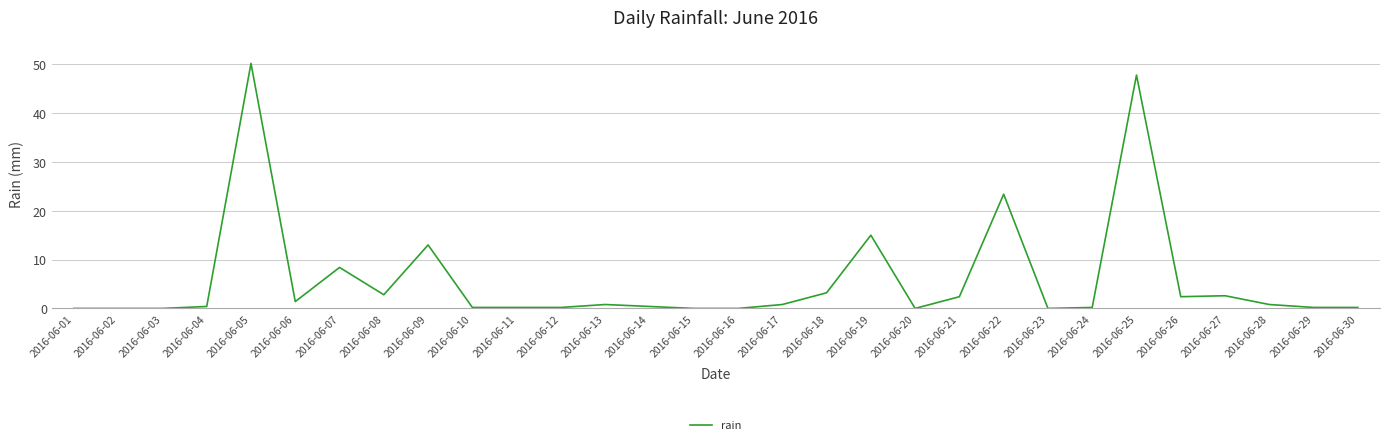

What is the difference between the maximum and second lowest values?

50.2